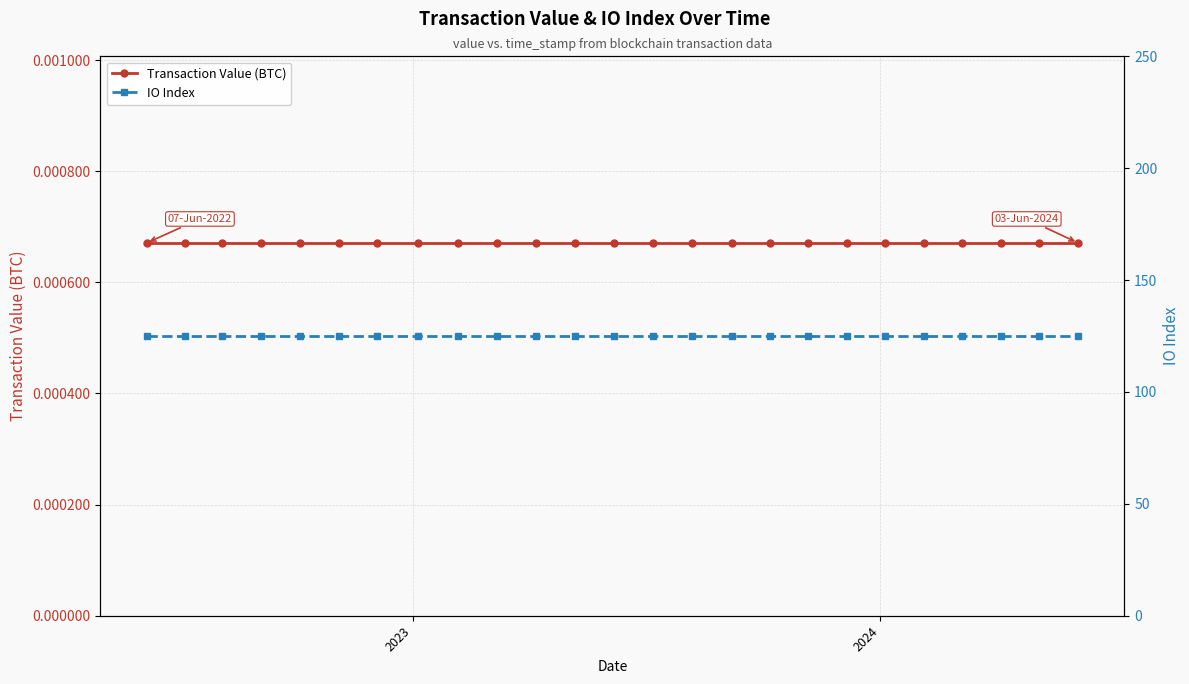

The value of IO Index at 3 is 29.6. True or false?

False